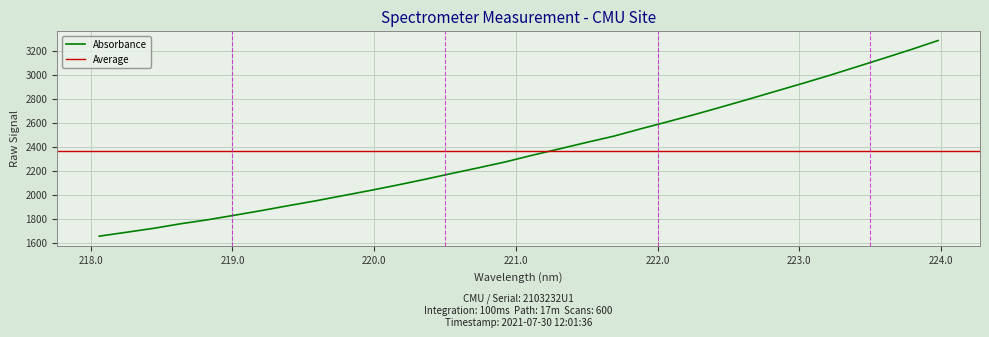

How many values are below 2329?

16